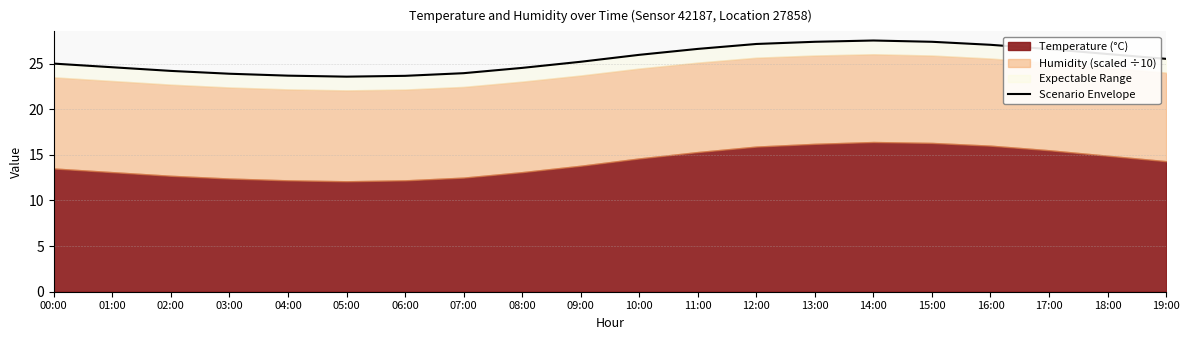

True or false: the data shows 23.9 at 03:00.

True